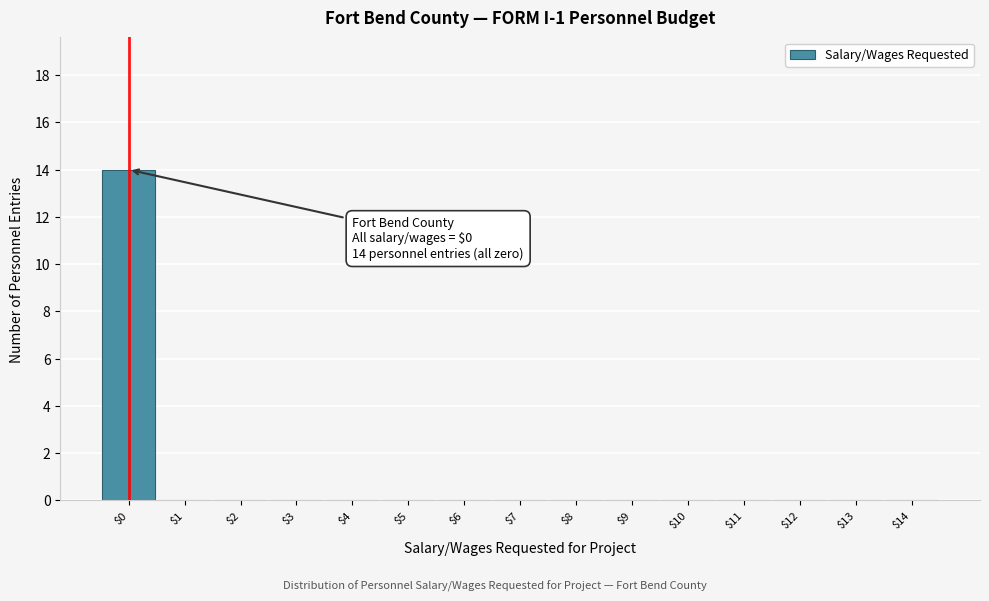

Which range on the x-axis has the tallest bar?

-0.5 to 0.5